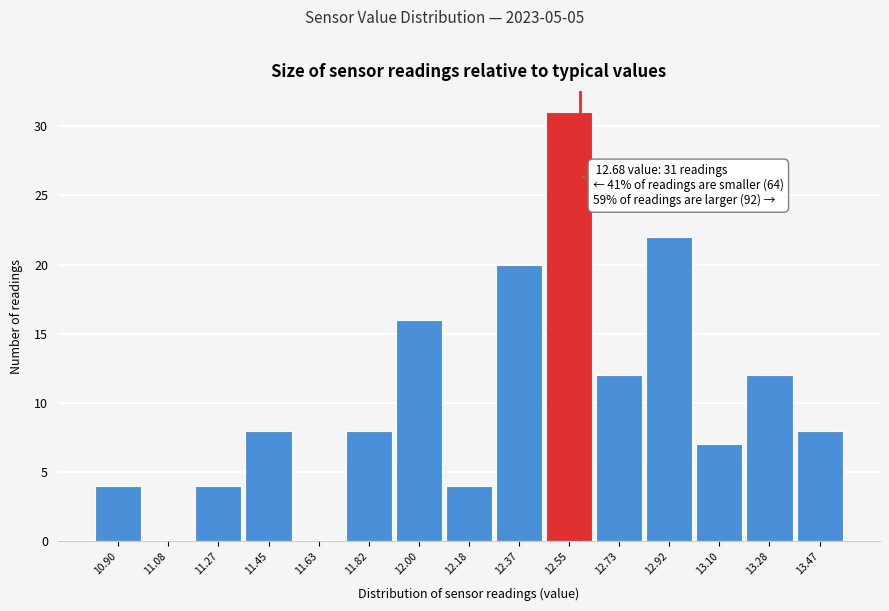

Reading left to right, what are all the values shown in this chart?

10.90=4	11.08=0	11.27=4	11.45=8	11.63=0	11.82=8	12.00=16	12.18=4	12.37=20	12.55=31	12.73=12	12.92=22	13.10=7	13.28=12	13.47=8